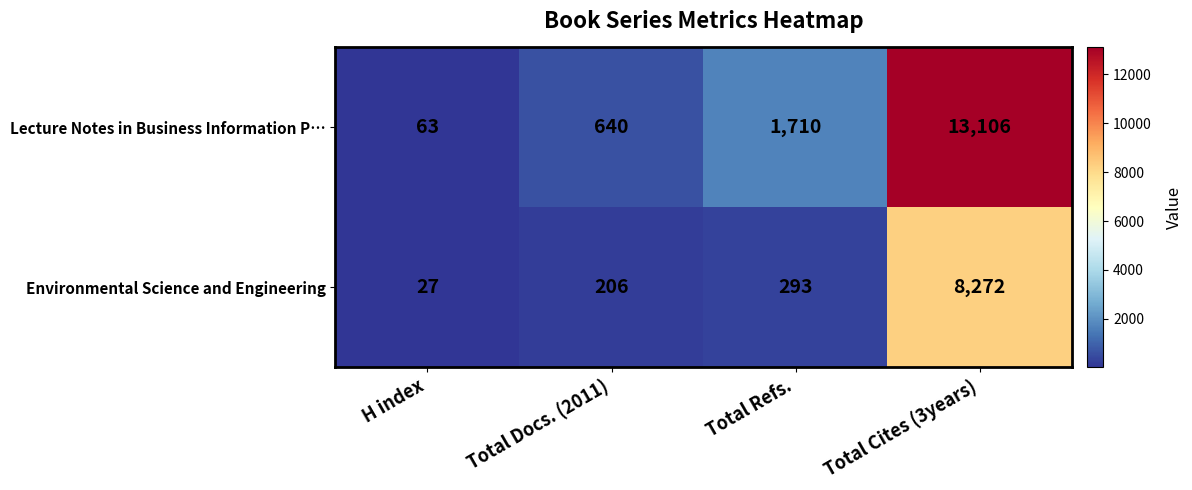

What is the spread (max minus min) of values at Total Cites (3years)?

4834